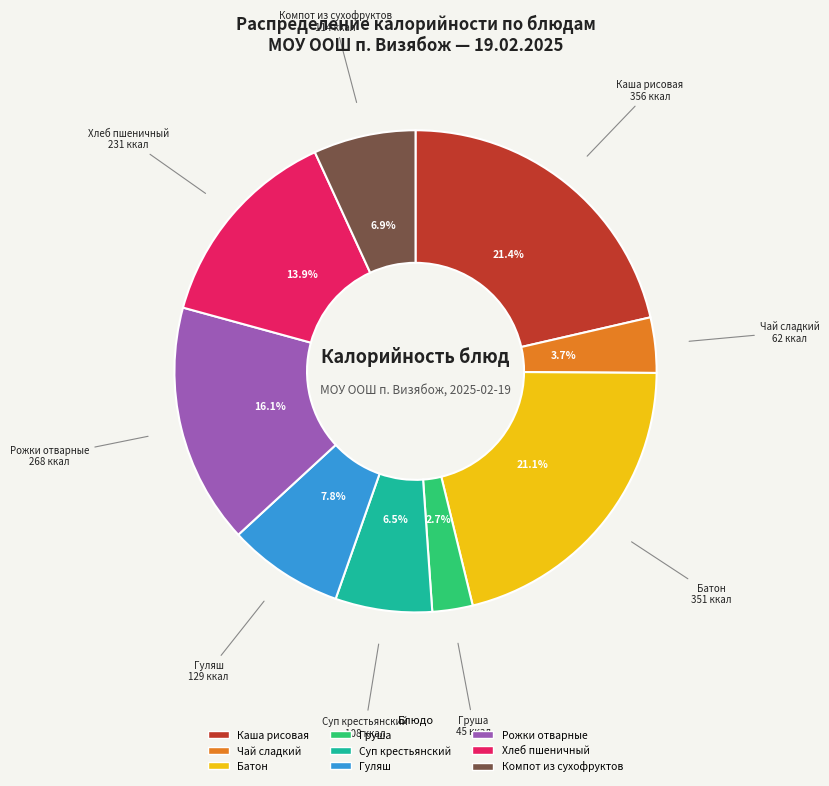

How many segments does this pie chart have?

9